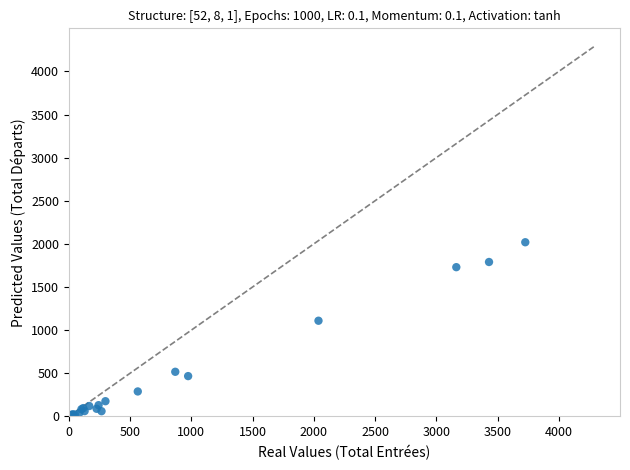

What Y value in the scatter plot is closest to 1010?

1109